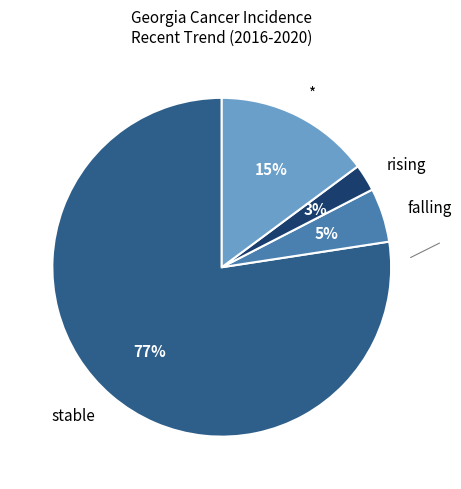

Rank the categories by value from lowest to highest.

rising, falling, *, stable